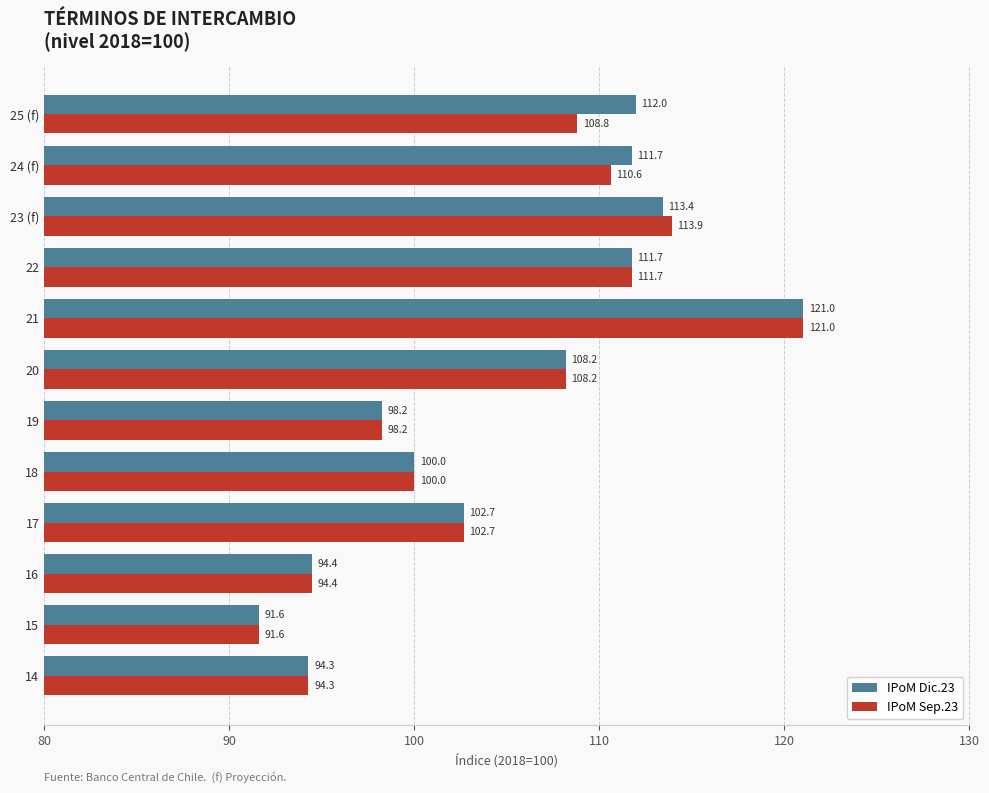

True or false: IPoM Sep.23 has a value of 111.7 at 22.

True